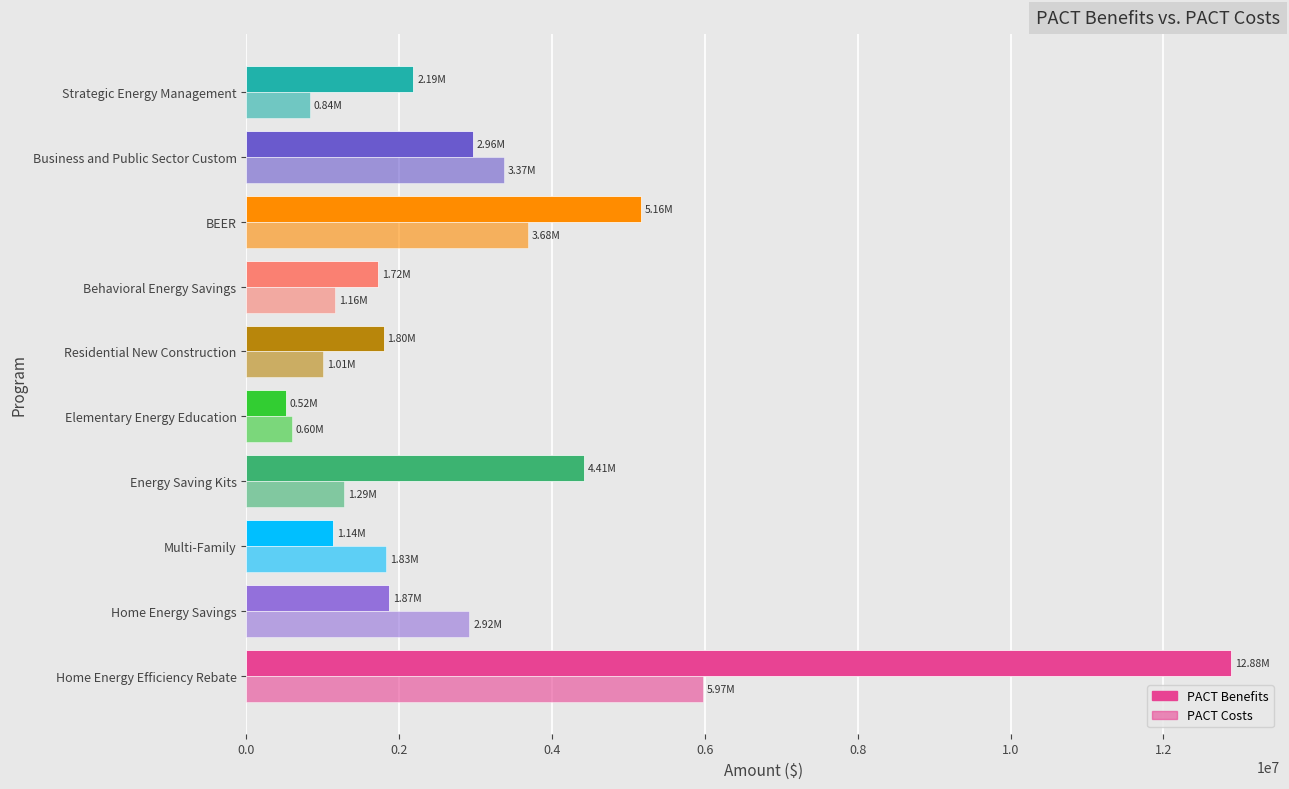

Which series has the widest spread of values?

PACT Benefits